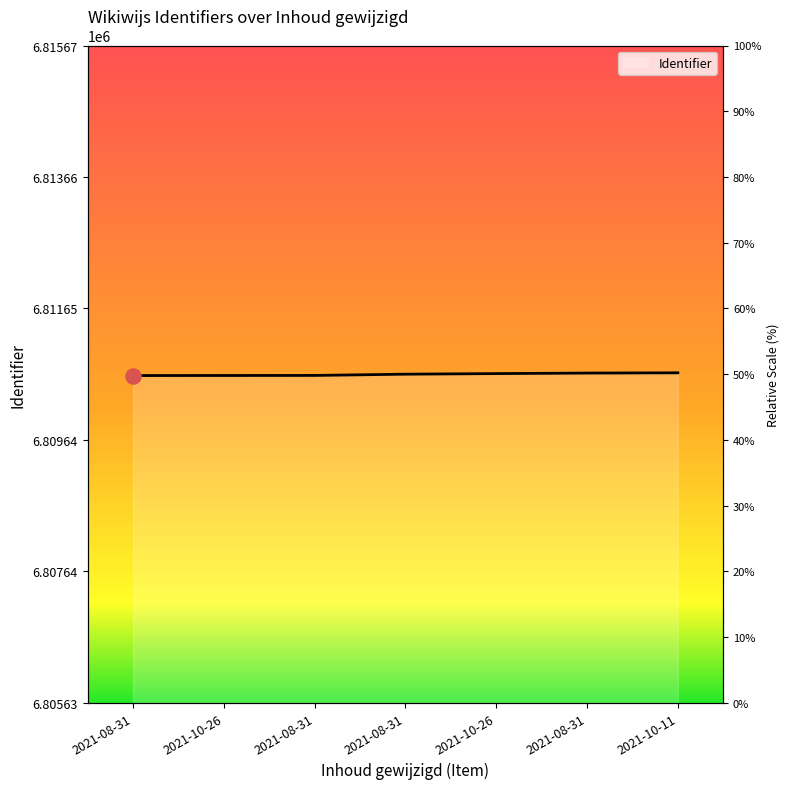

What is the change in value from 2021-08-31 to 2021-10-26?

+28